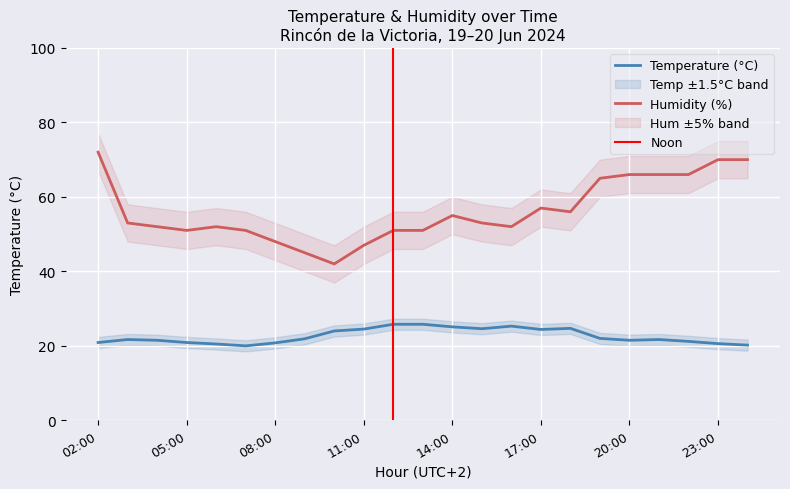

What is the difference between the Temperature (°C) values at 14:00 and 03:00?

3.4